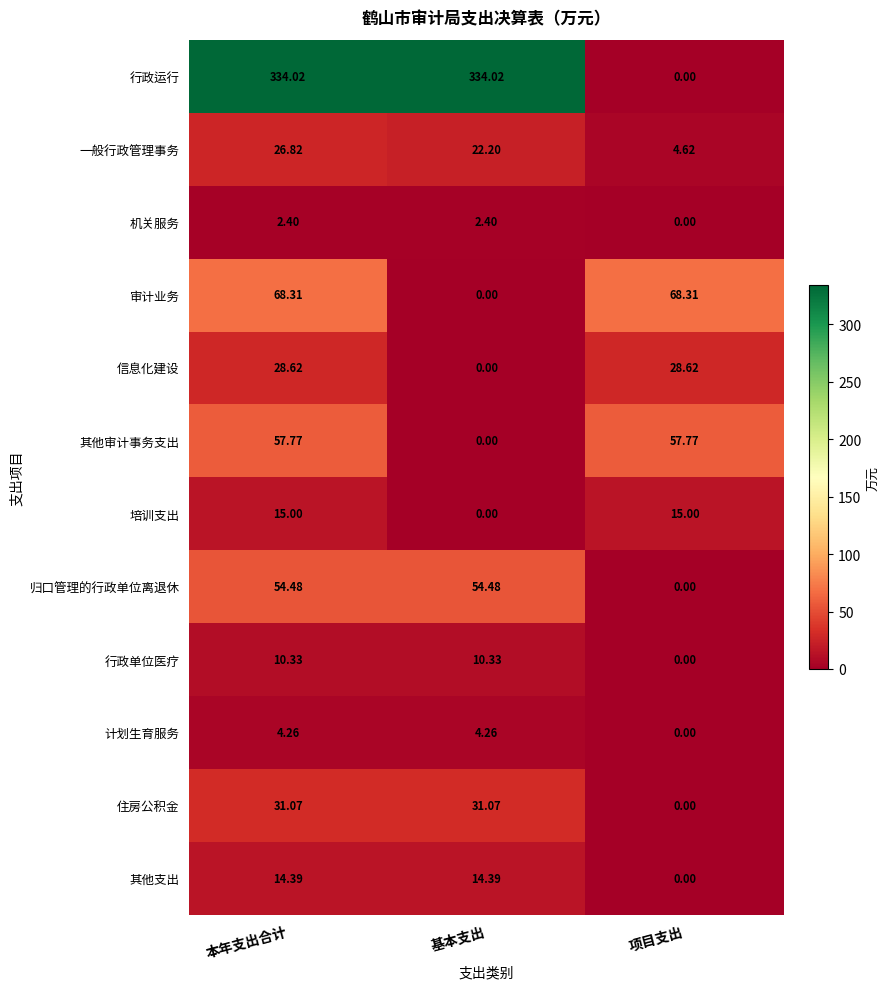

Which series changed the most between 基本支出 and 项目支出?

行政运行